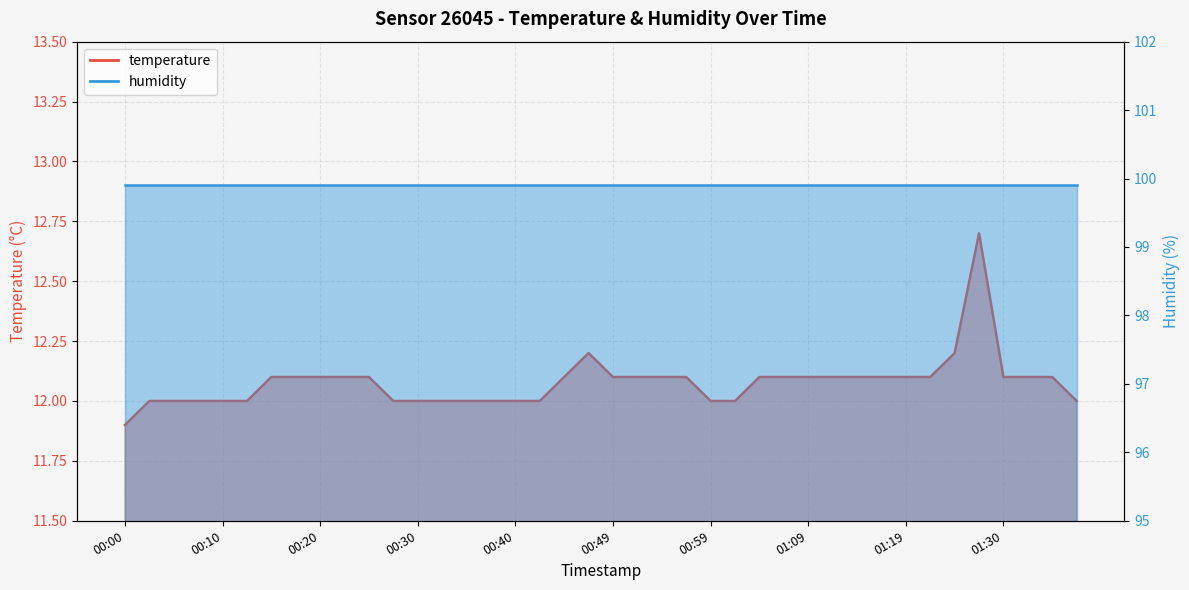

What is the smallest value displayed?

11.9